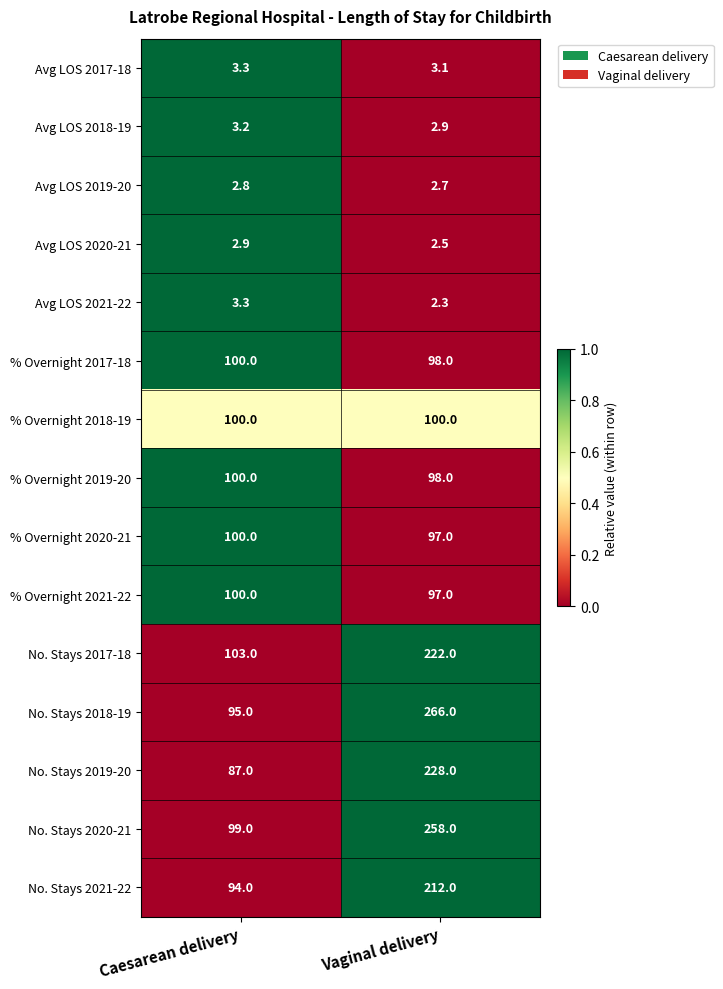

What is the maximum value shown in the chart?

266.0